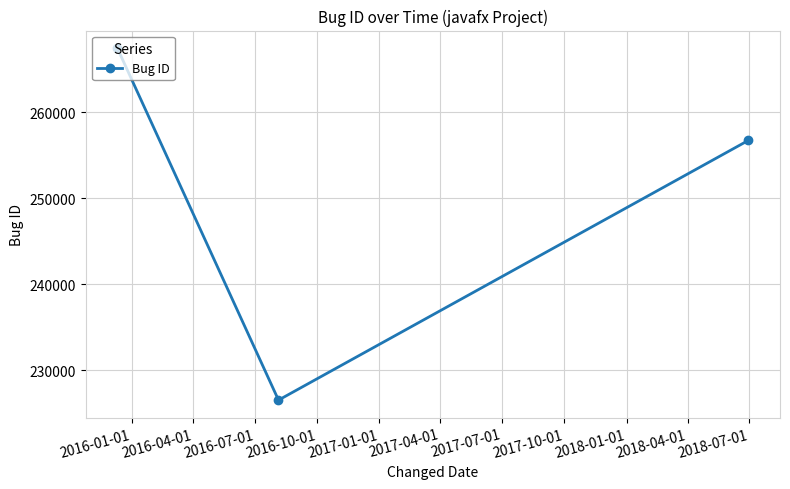

What is the greatest value displayed?

267452